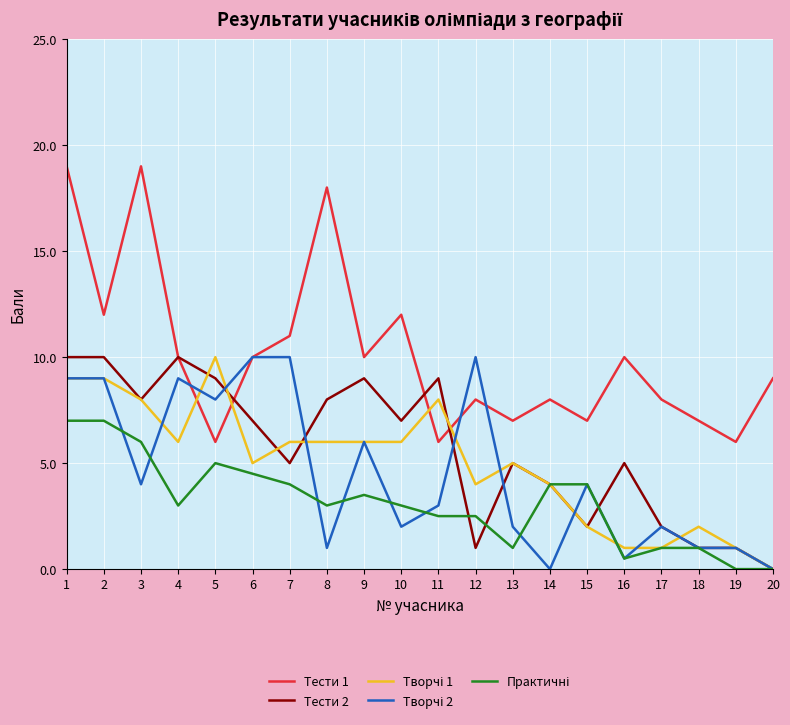

Which series has the largest total across all categories?

Тести 1